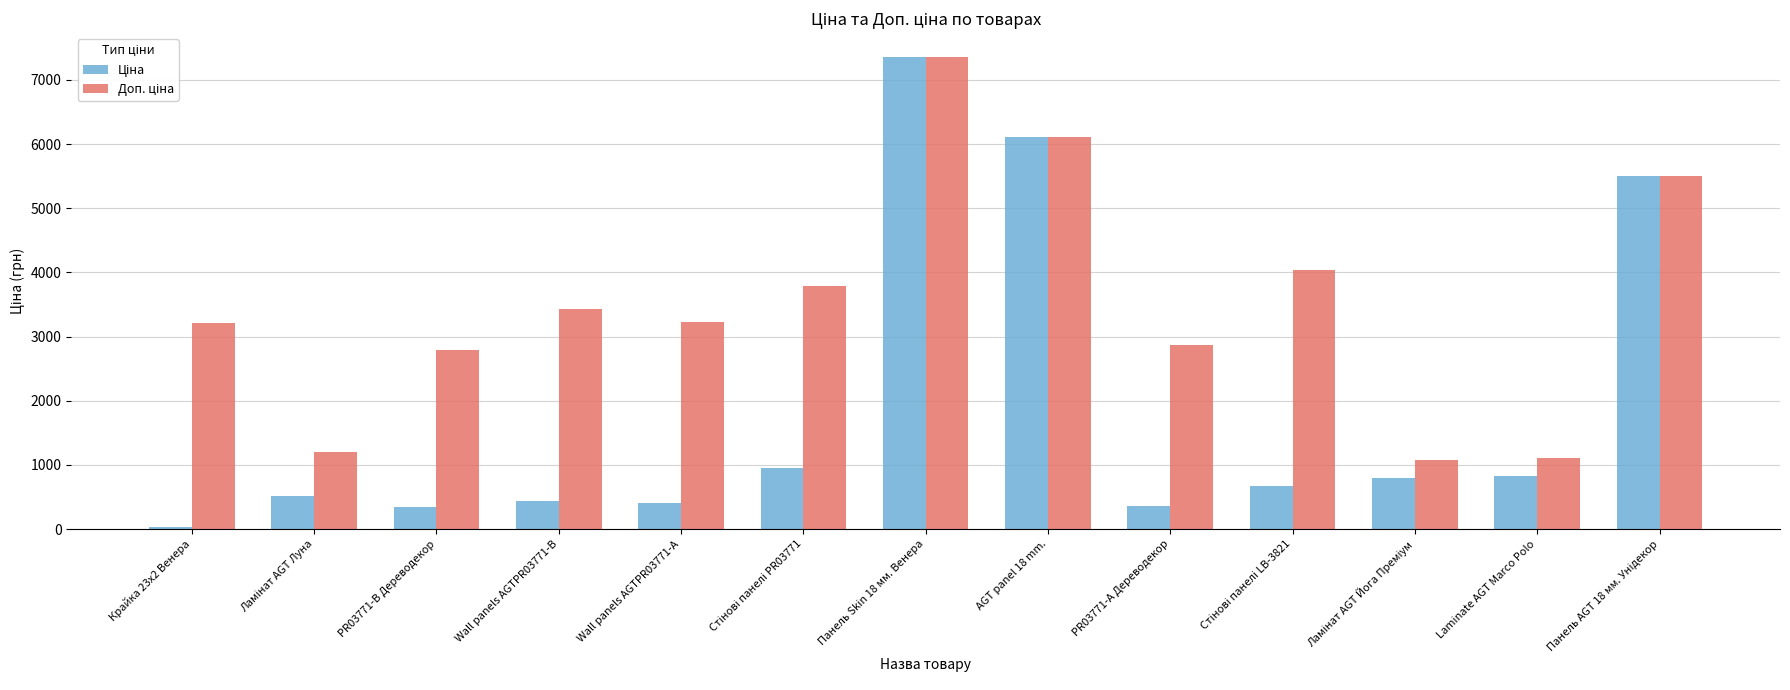

What is the maximum value shown in the chart?

7360.2